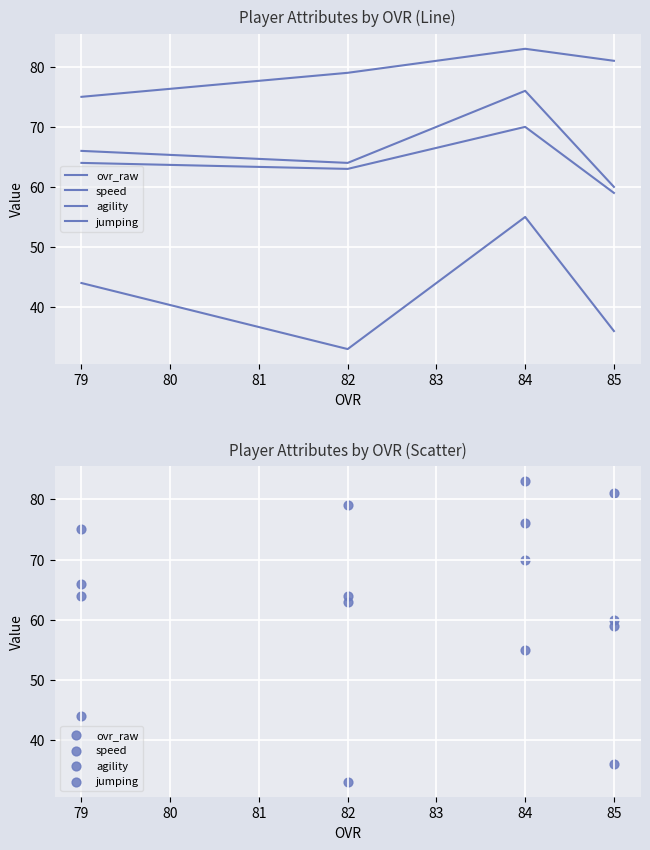

Which series has the widest spread of Y values?

speed